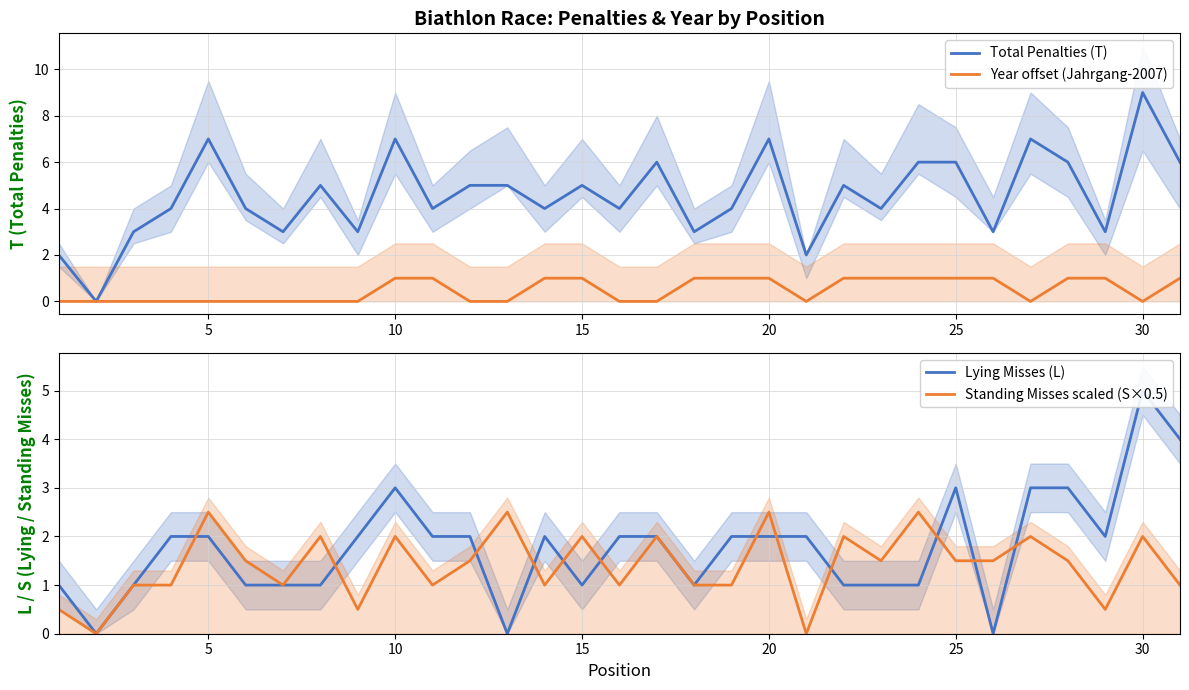

What is the highest value of the Total Penalties (T) series?

9